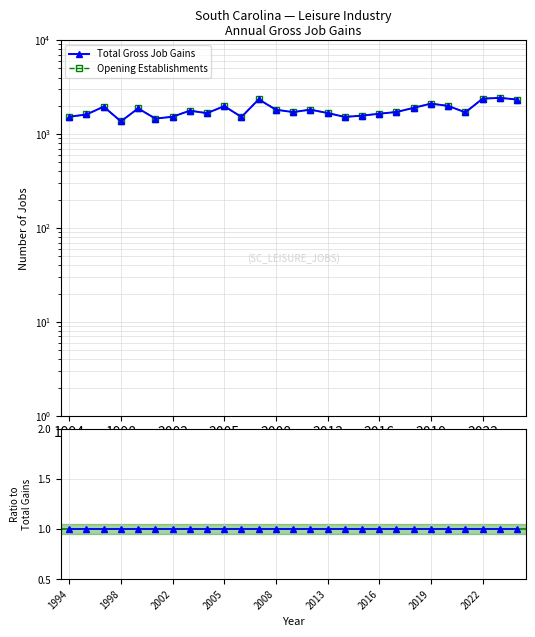

Count the number of categories in the chart.

27